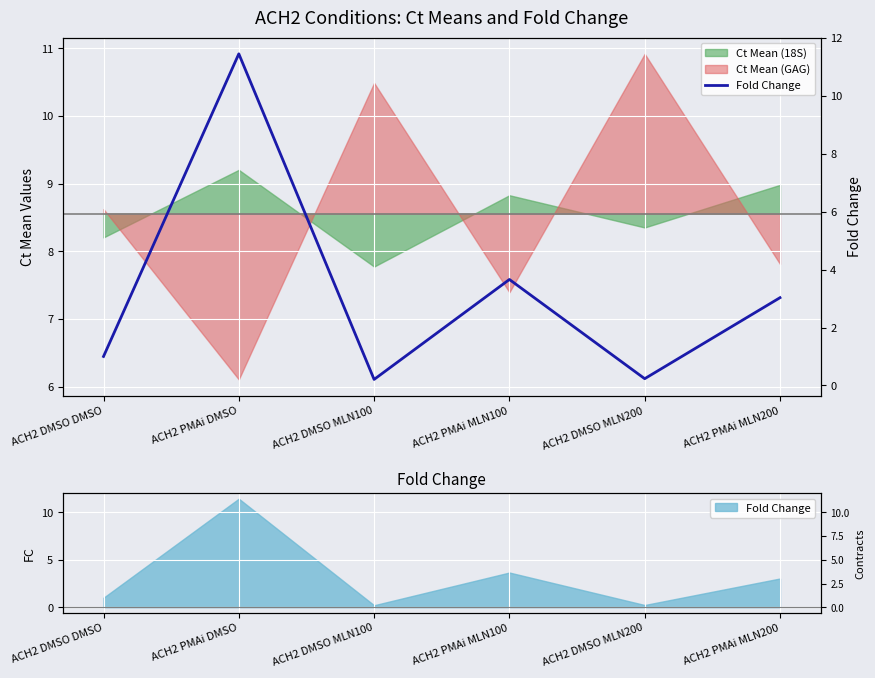

List the labels in order of value, largest first.

ACH2 PMAi DMSO, ACH2 PMAi MLN100, ACH2 PMAi MLN200, ACH2 DMSO DMSO, ACH2 DMSO MLN200, ACH2 DMSO MLN100